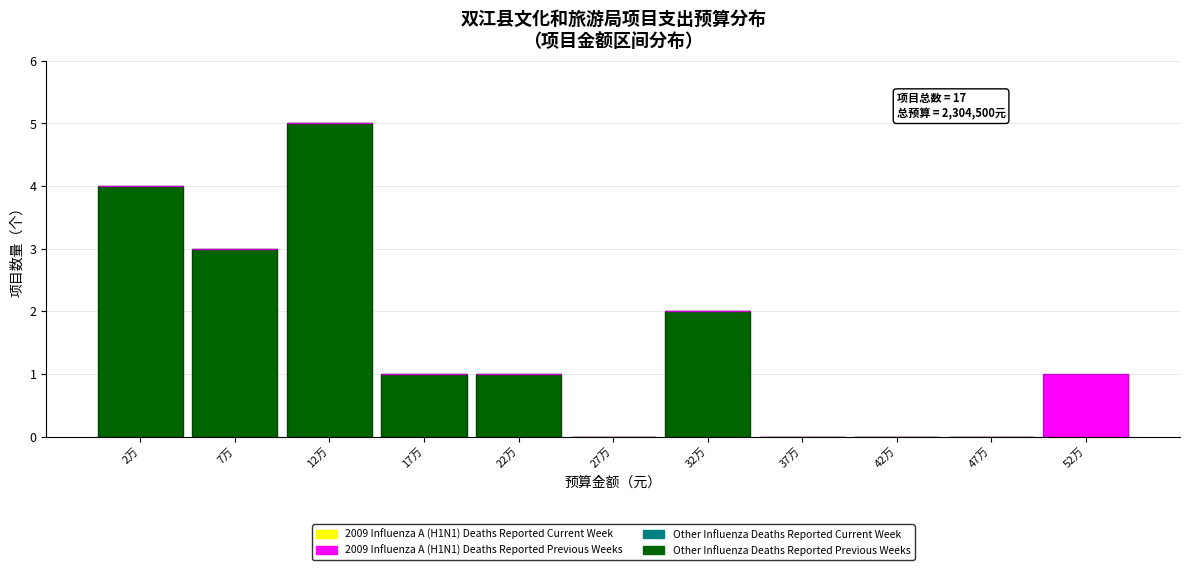

Reading left to right, what are the values for Other Influenza Deaths Reported Previous Weeks?

2万=4	7万=3	12万=5	17万=1	22万=1	27万=0	32万=2	37万=0	42万=0	47万=0	52万=0